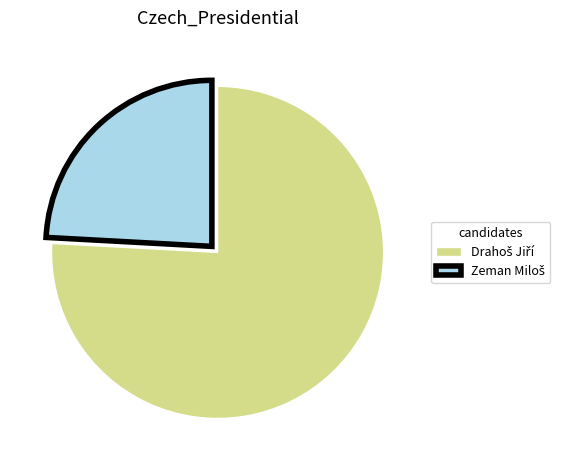

Is there a majority slice in this chart?

Yes